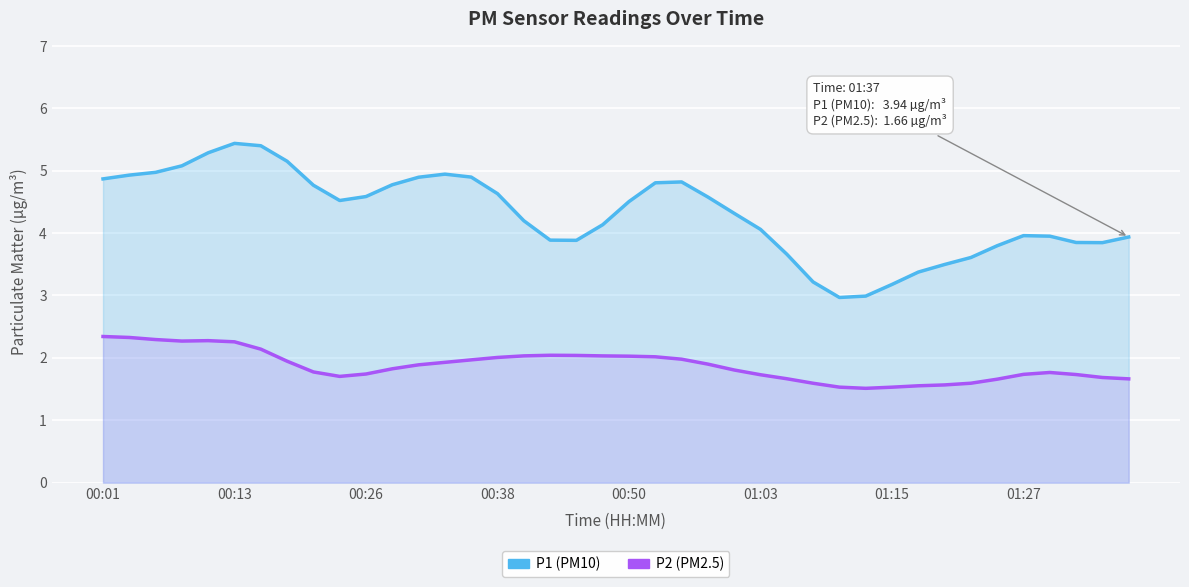

True or false: P2 (PM2.5) and P1 (PM10) cross at least once.

False